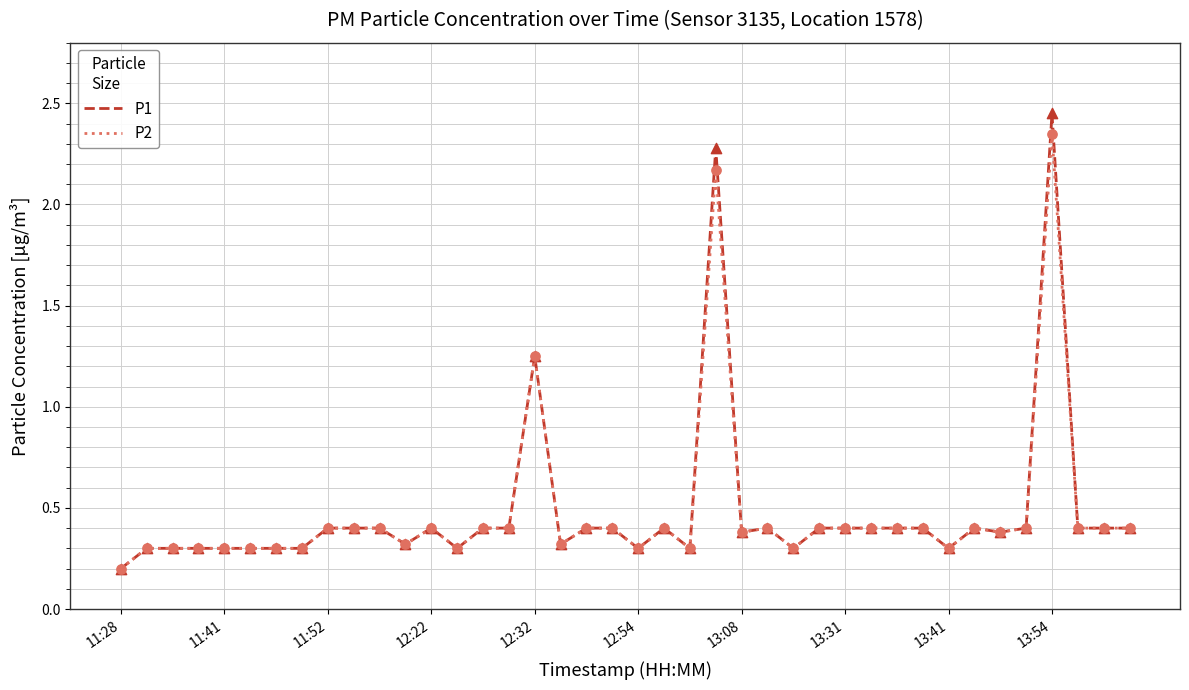

Which series has the widest spread of values?

P1